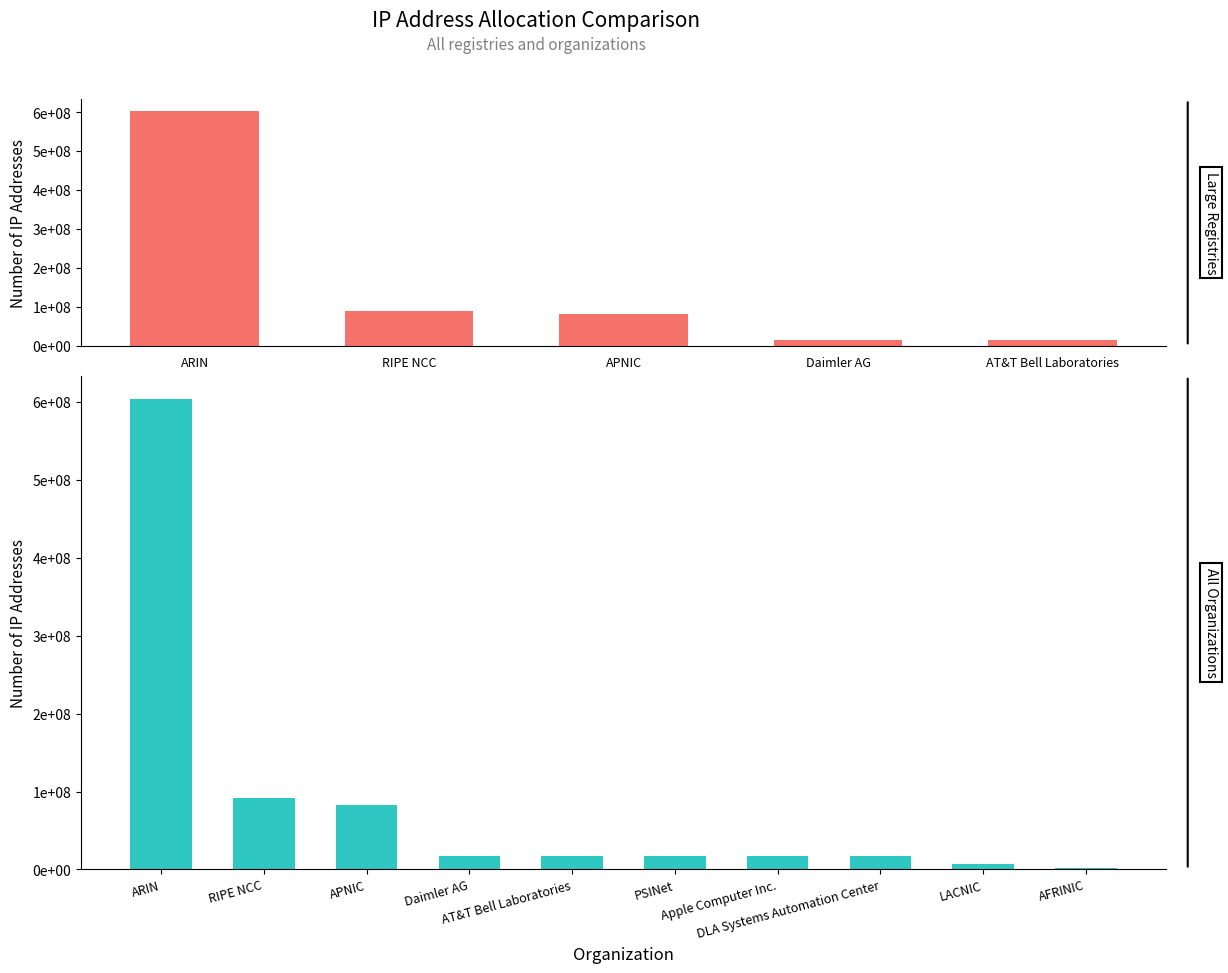

Reading left to right, list all the values displayed in this chart.

ARIN=603245169	RIPE NCC=91192299	APNIC=83261710	Daimler AG=16803584	AT&T Bell Laboratories=16788480	PSINet=16777984	Apple Computer Inc.=16777216	DLA Systems Automation Center=16777216	LACNIC=7308032	AFRINIC=2256128